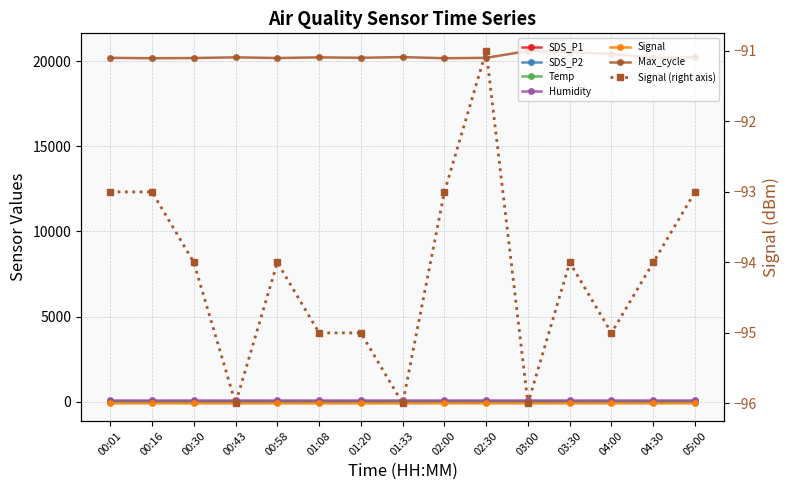

What is the value of the SDS_P1 point at the 7th from the left?

7.1